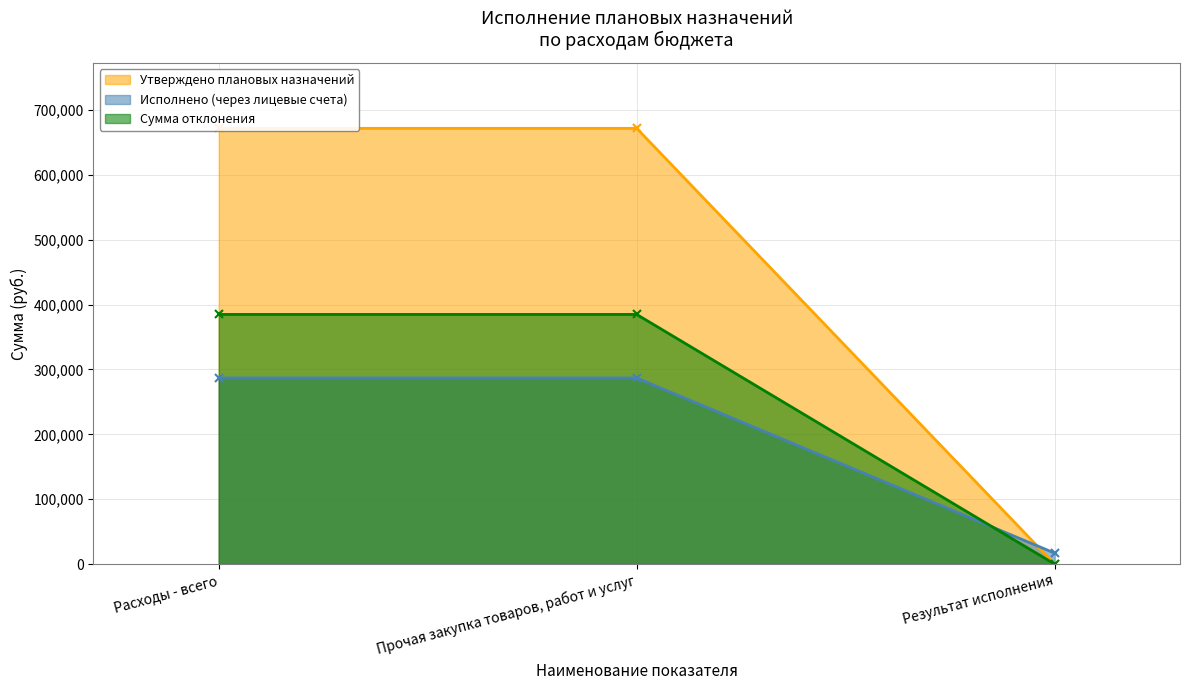

Between Расходы - всего and Результат исполнения, which is larger?

Расходы - всего